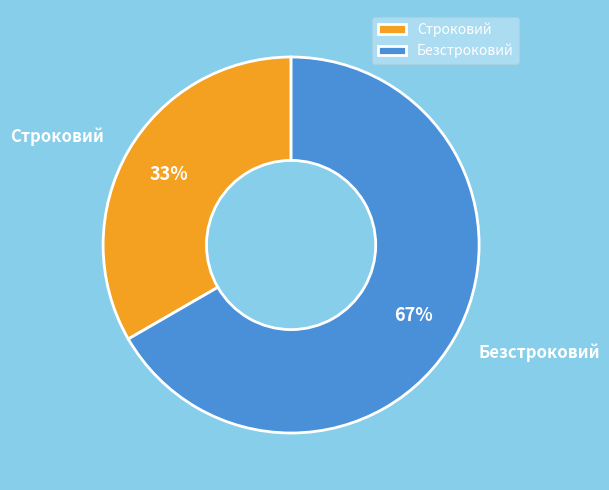

What percentage is the Строковий slice, to the nearest percent?

33%